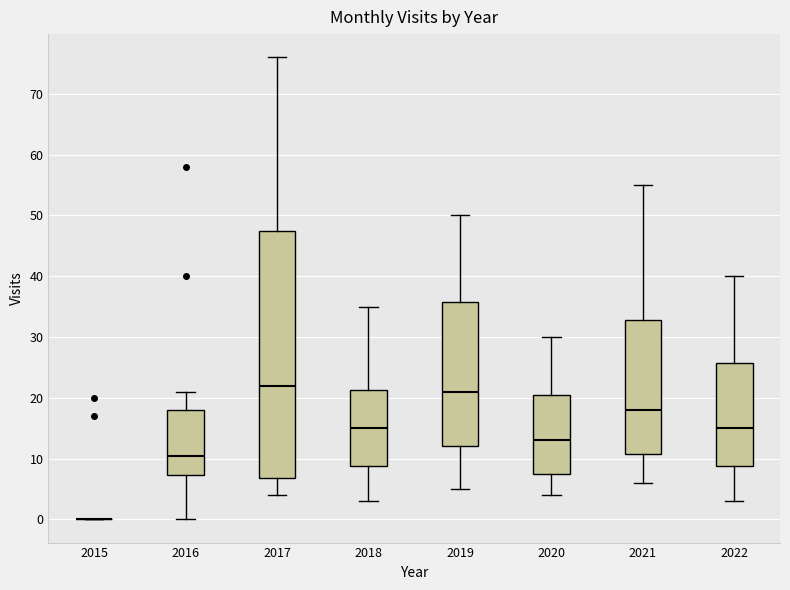

Reading left to right, read every box against the y-axis: the position of its median line, the range the box covers, and the ends of its whiskers. The values are not printed on the chart, so give them approximately, as read against the axis.

2015: box collapsed to a line at 0, whiskers 0 to 0
2016: median 11, box 7 to 18, whiskers 0 to 21
2017: median 22, box 7 to 48, whiskers 4 to 76
2018: median 15, box 9 to 21, whiskers 3 to 35
2019: median 21, box 12 to 36, whiskers 5 to 50
2020: median 13, box 8 to 21, whiskers 4 to 30
2021: median 18, box 11 to 33, whiskers 6 to 55
2022: median 15, box 9 to 26, whiskers 3 to 40